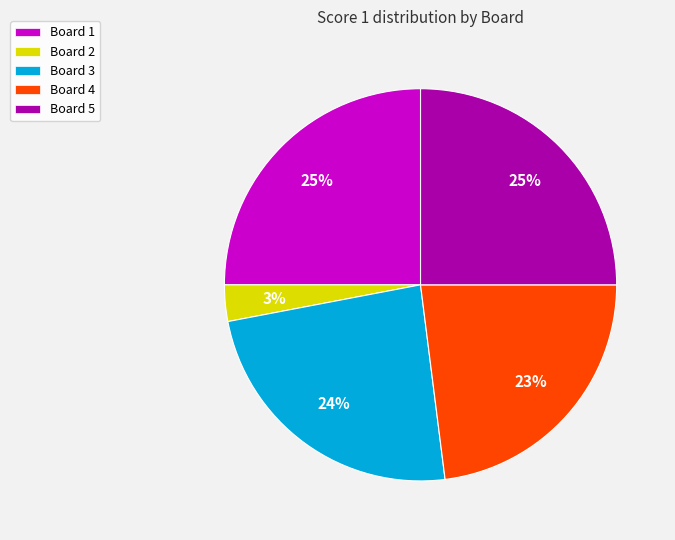

Which slice is the smallest?

Board 2